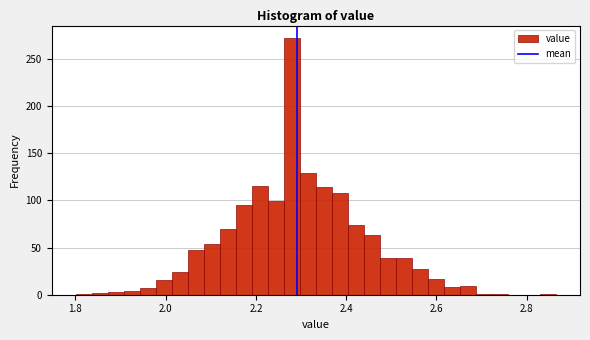

Around what value on the x-axis is the tallest bar? Give the approximate position of its centre, as read against the axis.

2.28